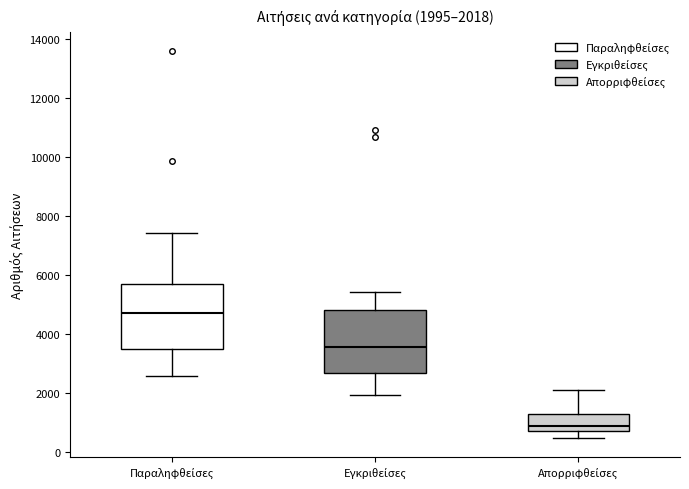

Which box has the lowest median line?

Απορριφθείσες